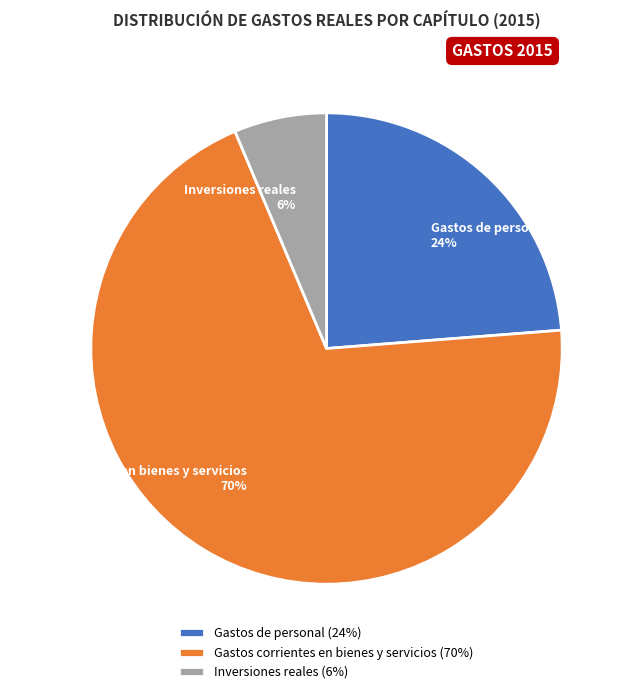

To the nearest percent, what is the combined percentage of Inversiones reales and Gastos corrientes en bienes y servicios?

76%